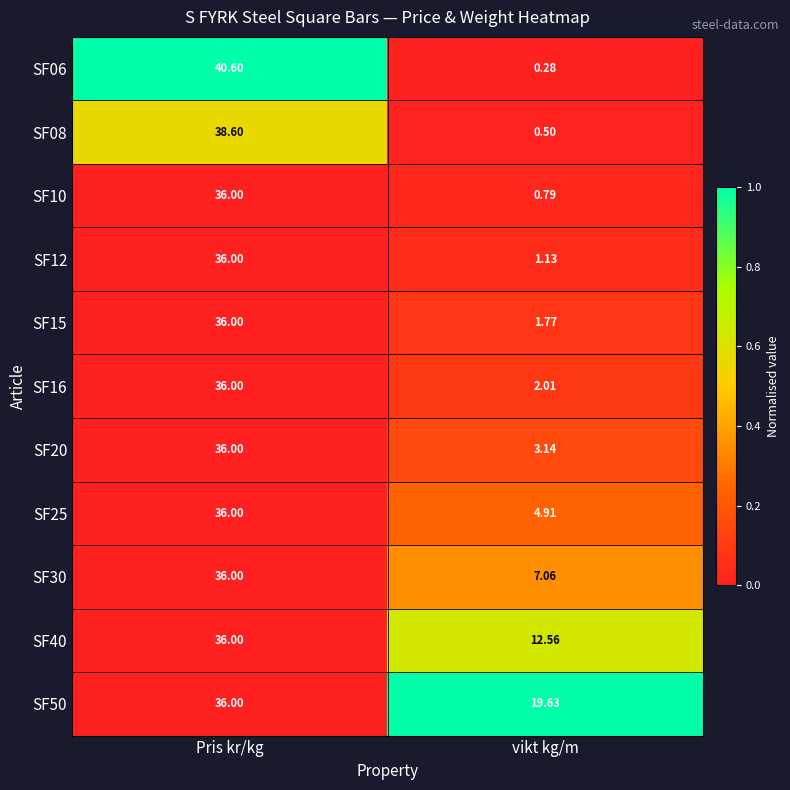

Which series has the largest total across all categories?

SF50